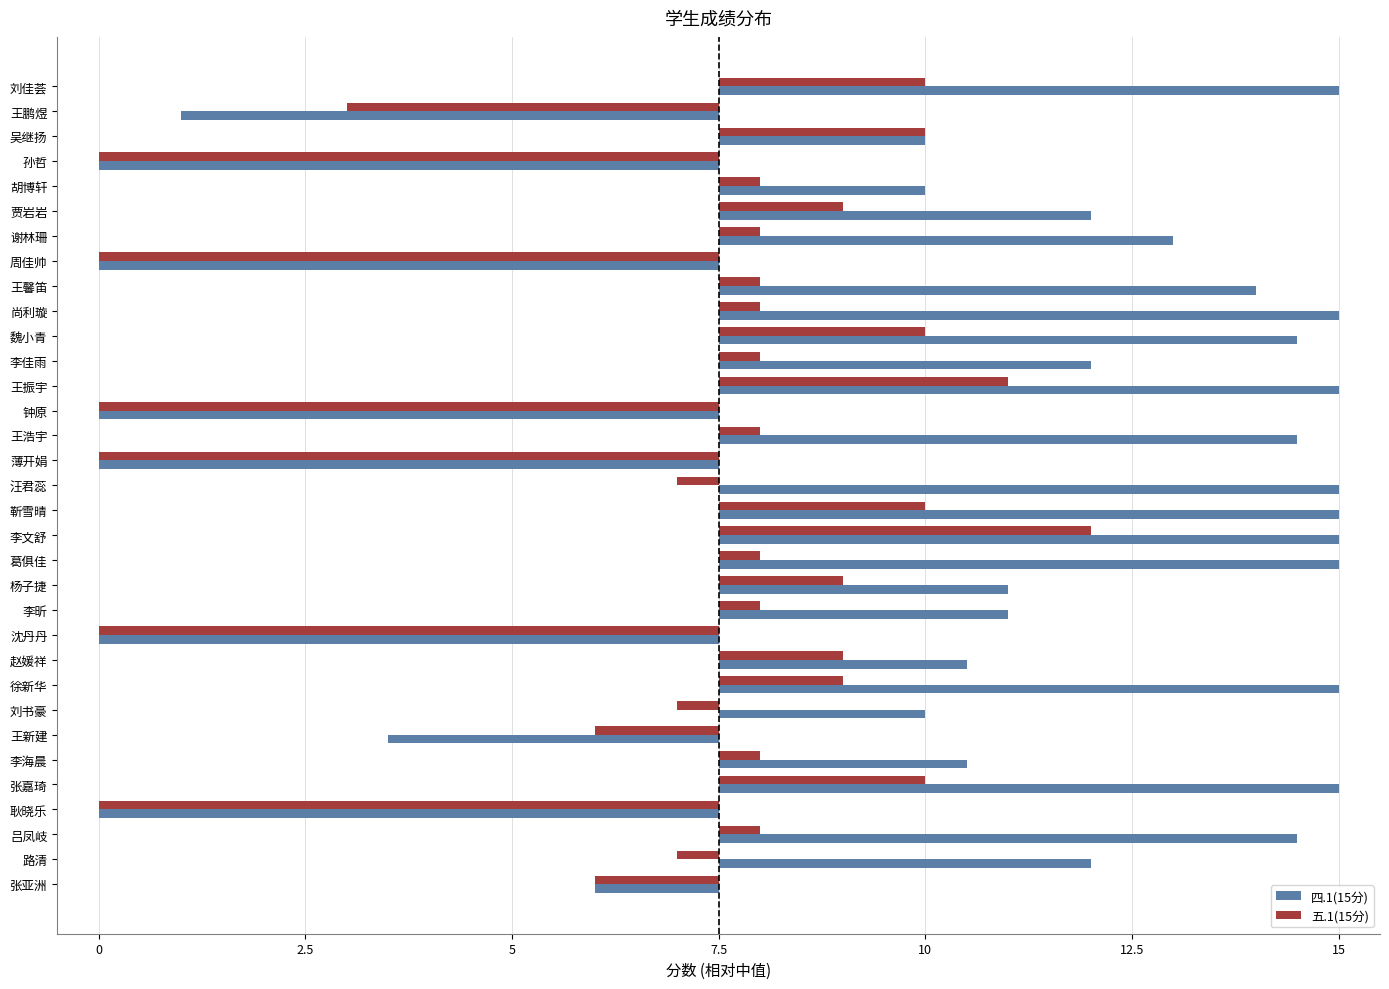

Reading left to right, extract all data points from this chart.

四.1(15分): 7.5	-6.5	2.5	-7.5	2.5	4.5	5.5	-7.5	6.5	7.5	7.0	4.5	7.5	-7.5	7.0	-7.5	7.5	7.5	7.5	7.5	3.5	3.5	-7.5	3.0	7.5	2.5	-4.0	3.0	7.5	-7.5	7.0	4.5	-1.5
五.1(15分): 2.5	-4.5	2.5	-7.5	0.5	1.5	0.5	-7.5	0.5	0.5	2.5	0.5	3.5	-7.5	0.5	-7.5	-0.5	2.5	4.5	0.5	1.5	0.5	-7.5	1.5	1.5	-0.5	-1.5	0.5	2.5	-7.5	0.5	-0.5	-1.5